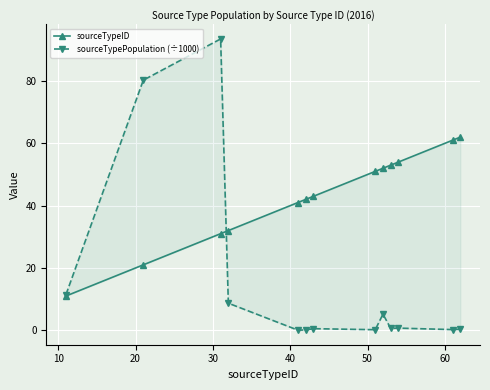

Is it true that sourceTypeID equals 7.1 at 20?

False